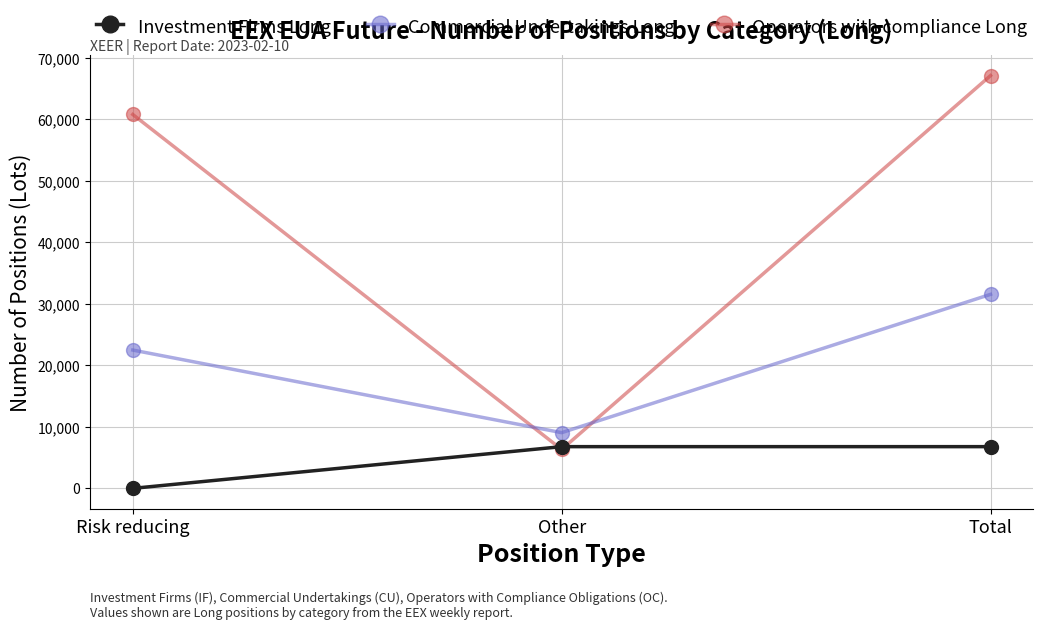

Is it true that Commercial Undertakings Long equals 9061 at Other?

True